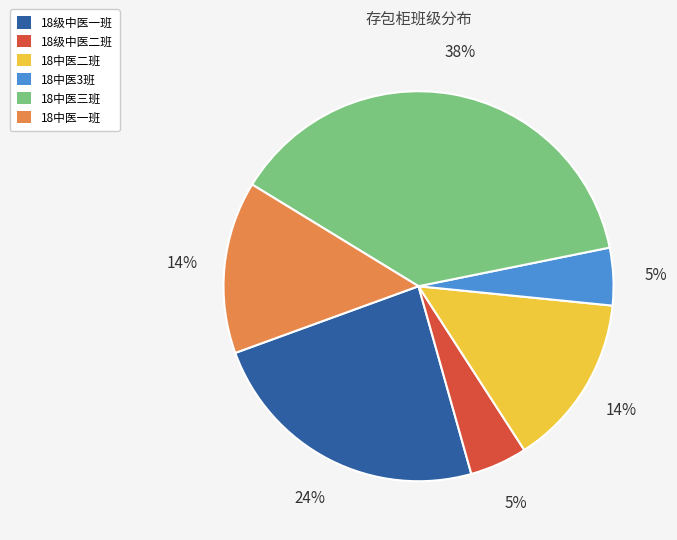

To the nearest percent, what percentage of the pie is 18级中医一班?

24%